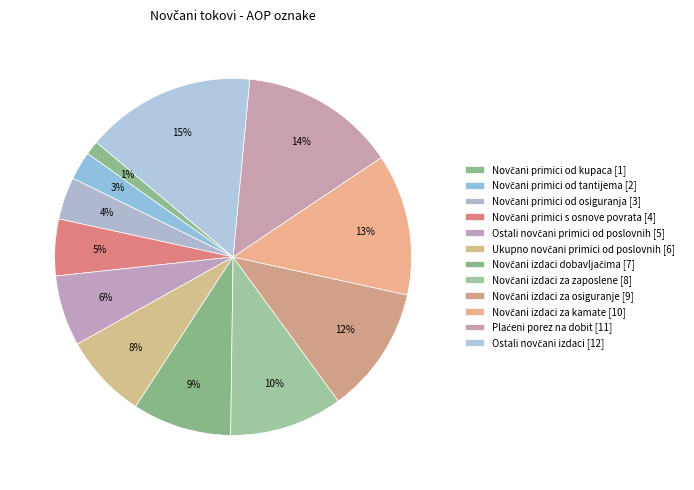

Which category has the biggest portion of the pie?

Ostali novčani izdaci